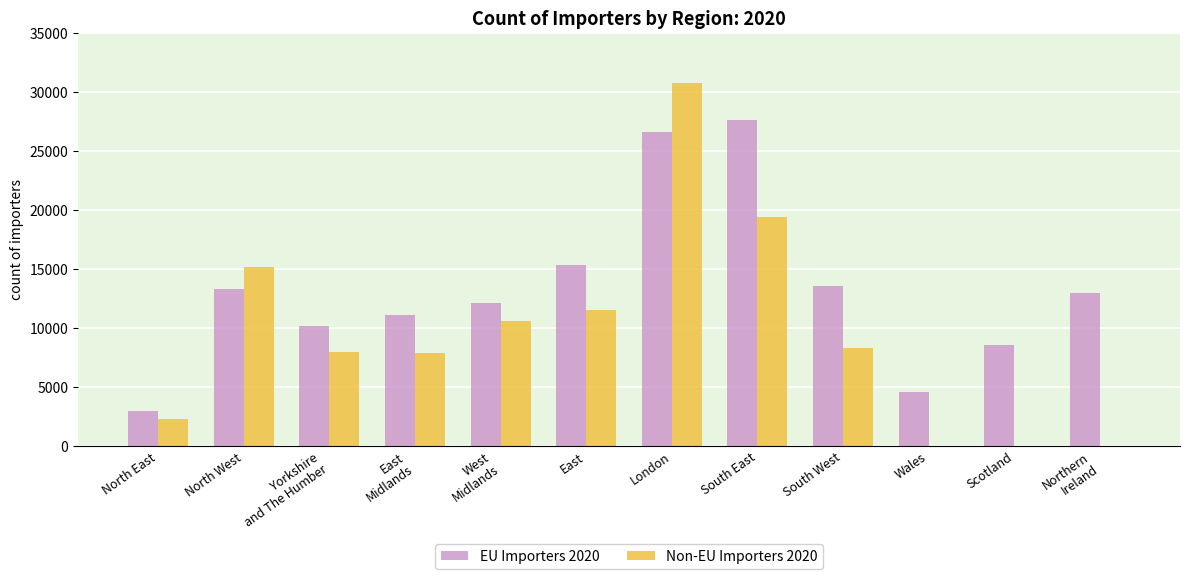

Where is EU Importers 2020 nearest to the value 15316?

East